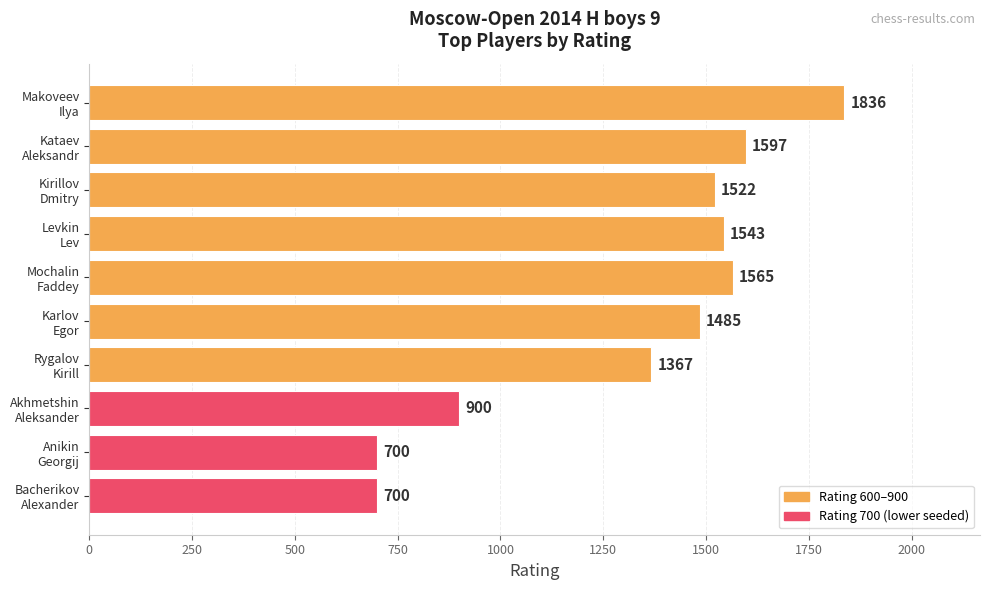

What is the difference between the maximum and minimum values?

1136